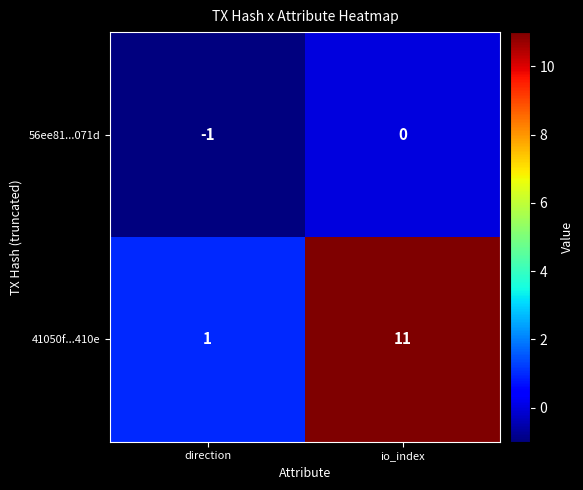

Which series has the largest total across all categories?

41050f...410e